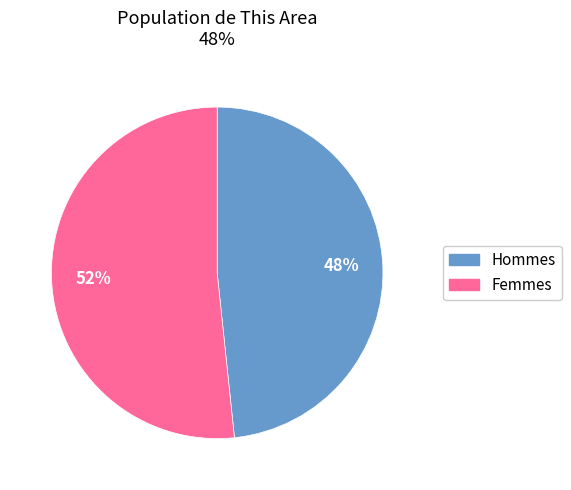

Does any single category account for the majority?

Yes